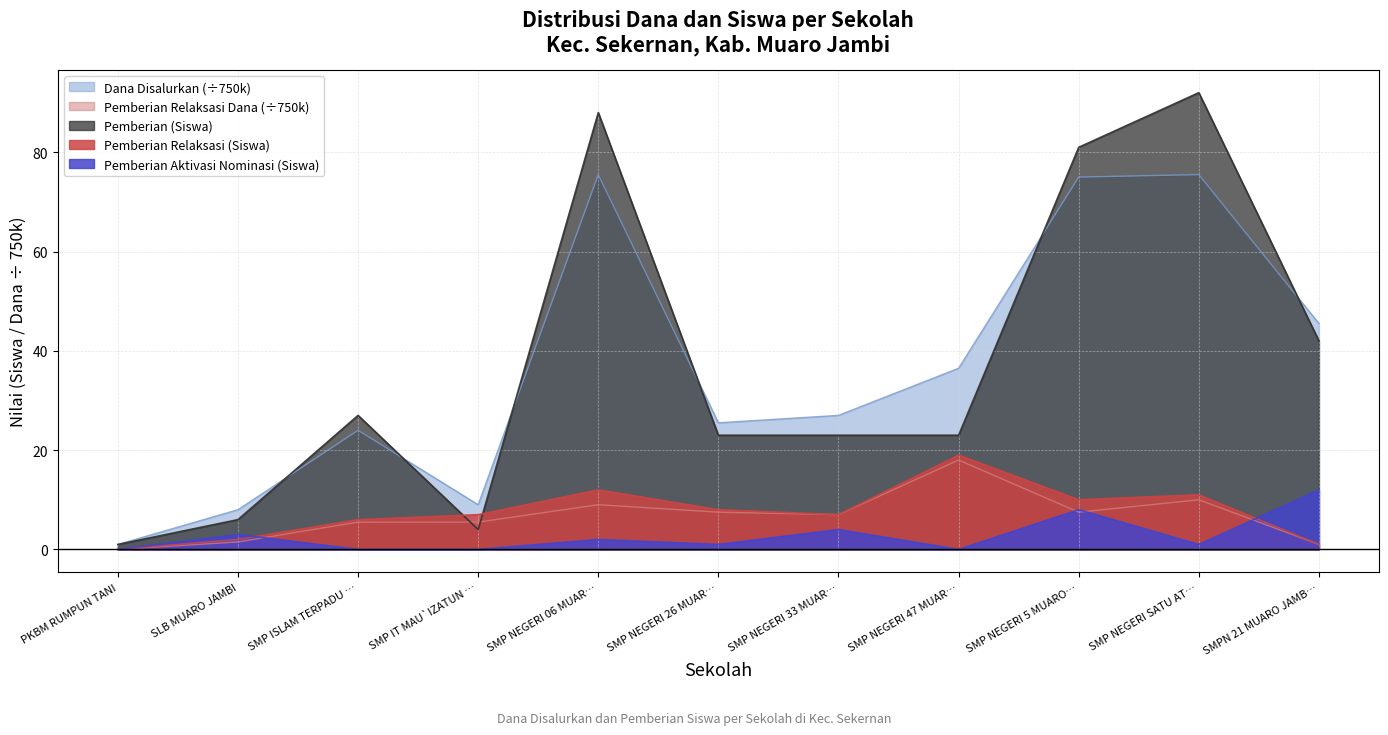

How many distinct data groups are displayed?

5